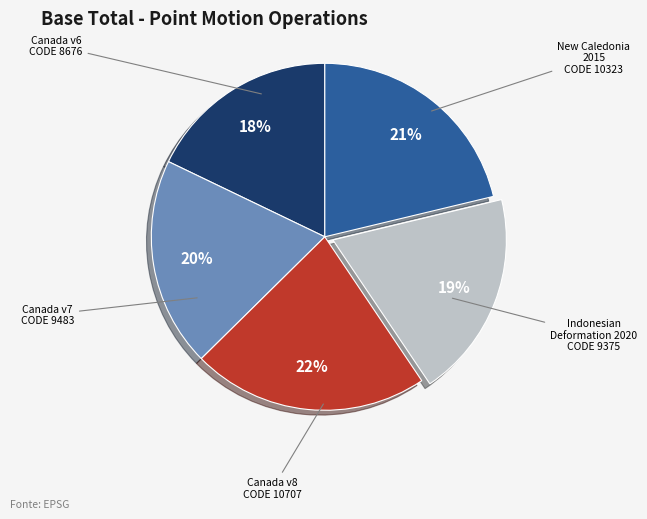

Does any single category account for the majority?

No